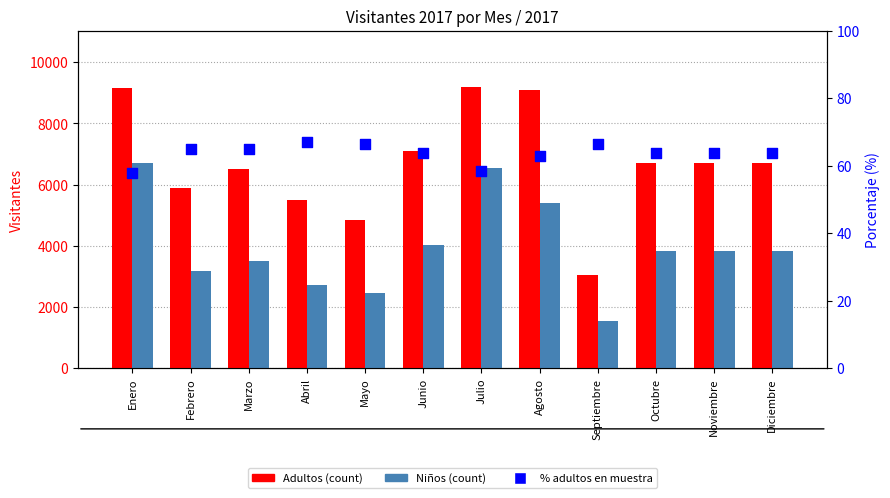

Is the value of Niños at Marzo greater than the value of % Adultos at Octubre?

Yes